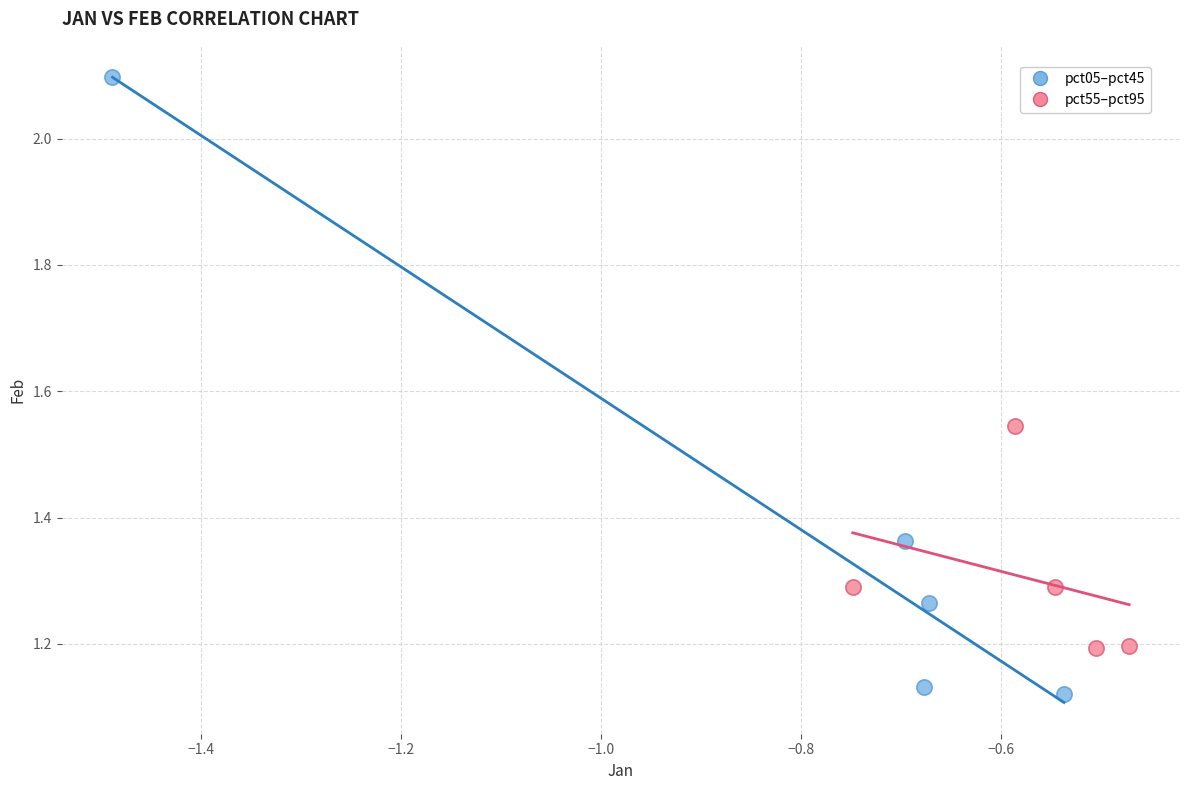

Which series has the largest Y range (max minus min)?

pct05–pct45